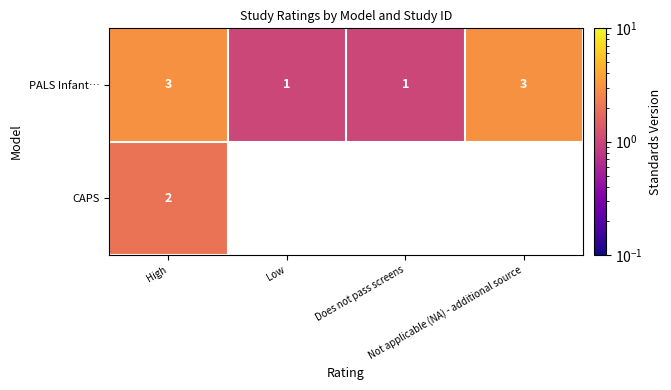

At how many categories does at least one series exceed 1?

2